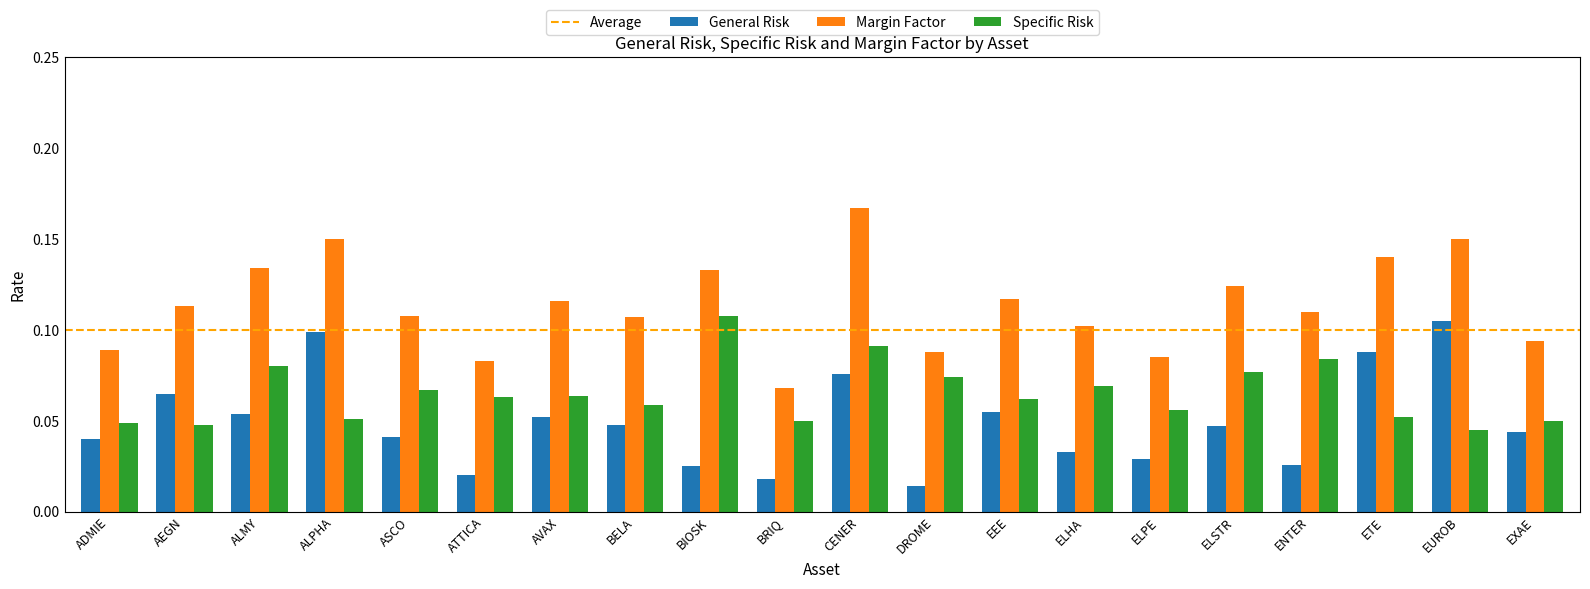

What is the label of the 1st bar from the left?

ADMIE